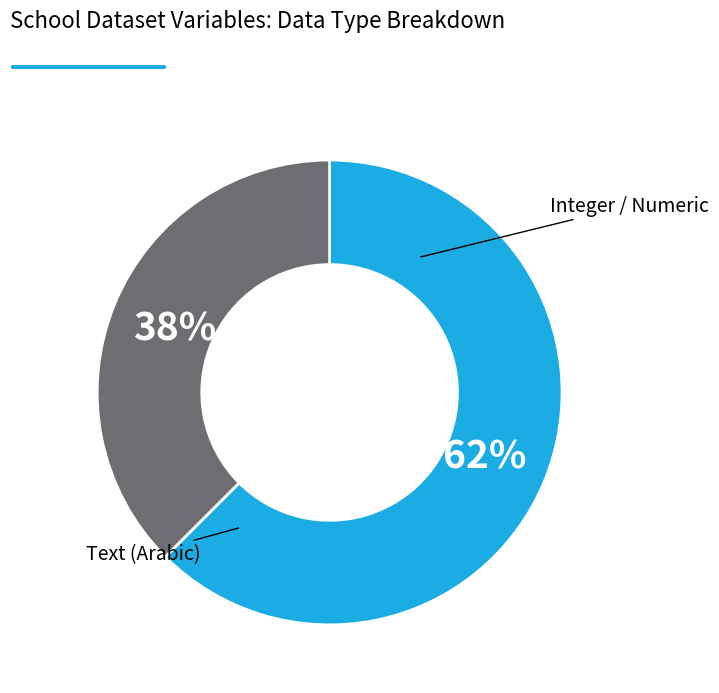

To the nearest percent, what is the average slice percentage?

50%